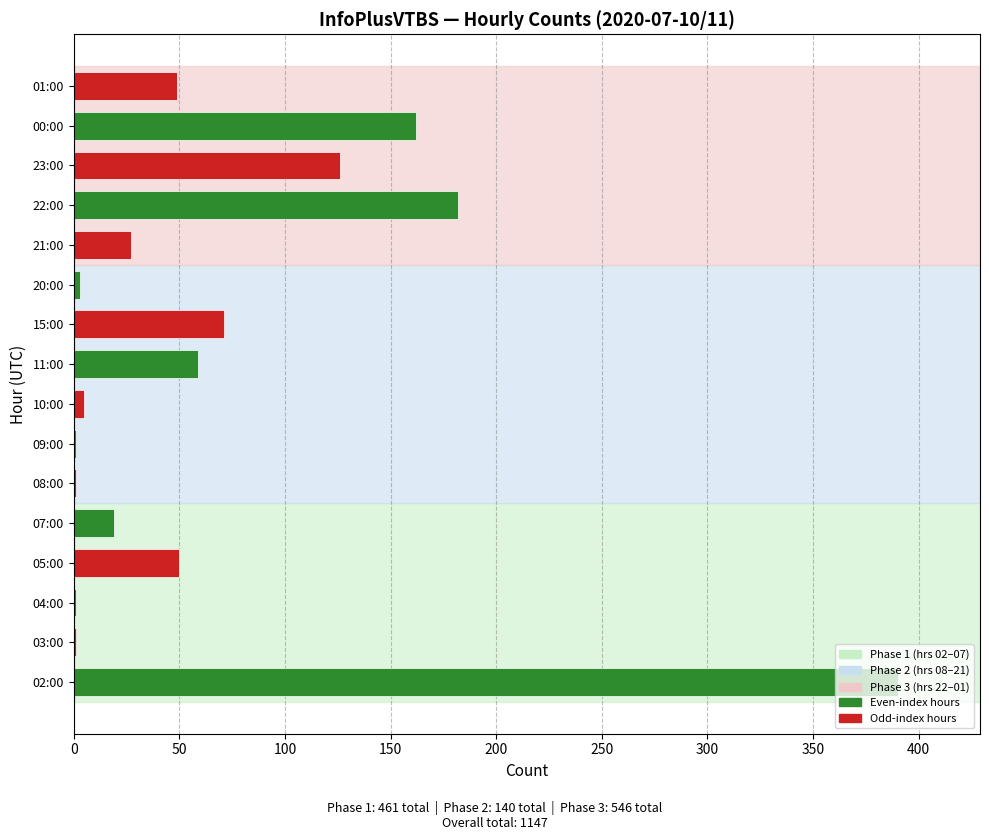

Approximately how many times larger is the value at 07:00 compared to 05:00?

0.4